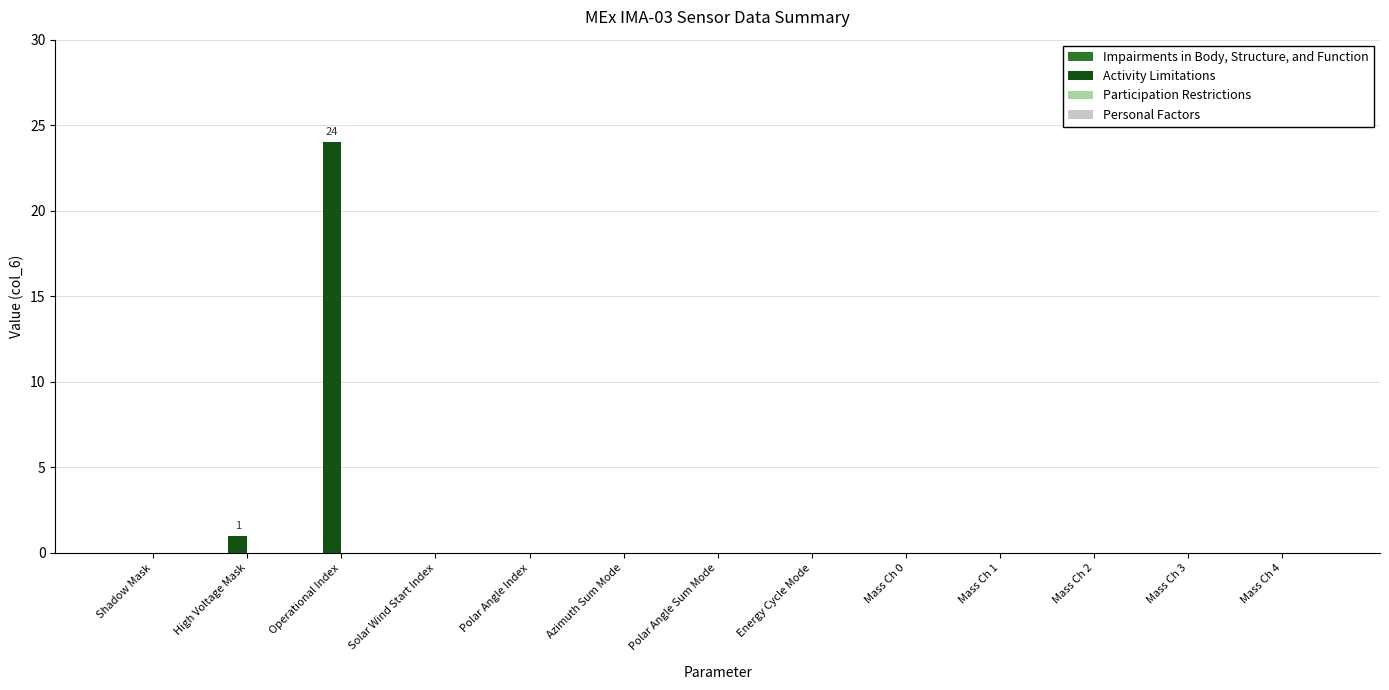

Reading left to right, what are all the values shown in this chart?

Shadow Mask=0	High Voltage Mask=1	Operational Index=24	Solar Wind Start Index=0	Polar Angle Index=0	Azimuth Sum Mode=0	Polar Angle Sum Mode=0	Energy Cycle Mode=0	Mass Ch 0=0	Mass Ch 1=0	Mass Ch 2=0	Mass Ch 3=0	Mass Ch 4=0